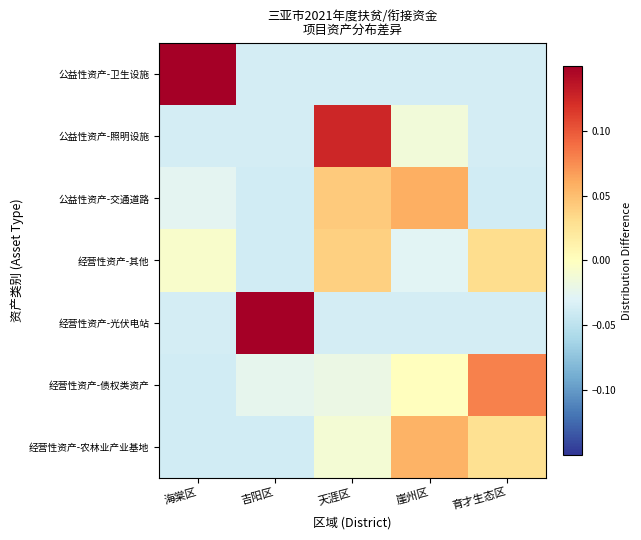

At 海棠区, list the series in order from largest to smallest.

公益性资产-卫生设施, 经营性资产-其他, 公益性资产-交通道路, 公益性资产-照明设施, 经营性资产-光伏电站, 经营性资产-农林业产业基地, 经营性资产-债权类资产